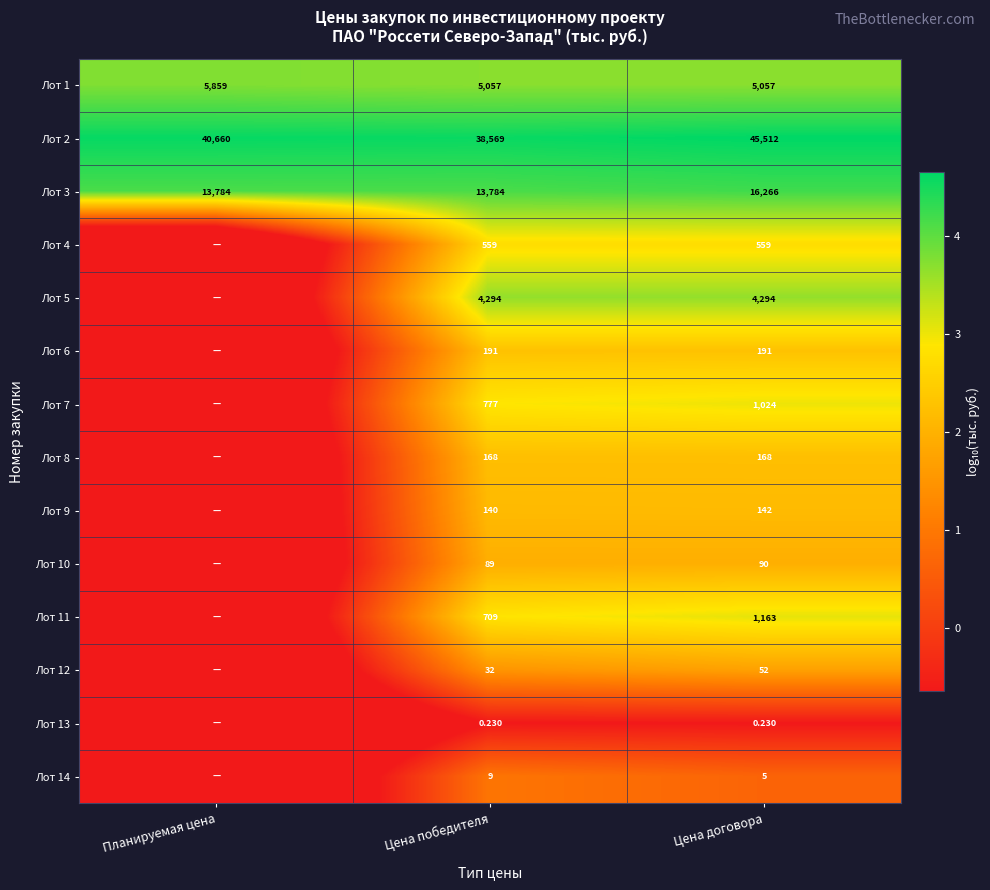

Is the value of Лот 14 at Цена победителя greater than the value of Лот 4 at Цена победителя?

No